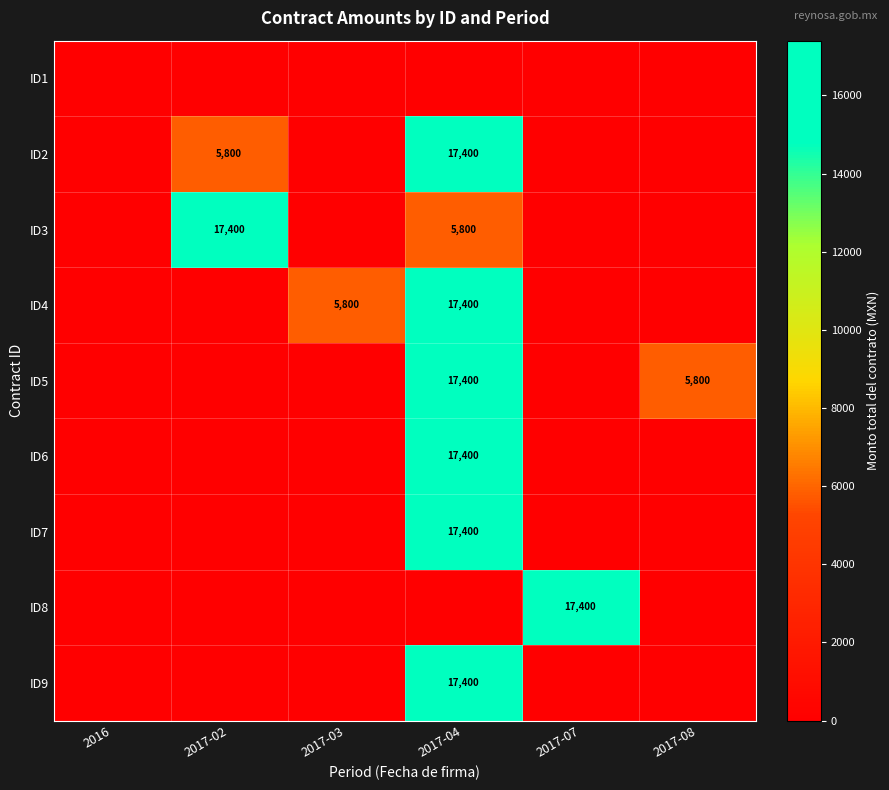

The ID2 series shows 9567 at 2017-02. True or false?

False